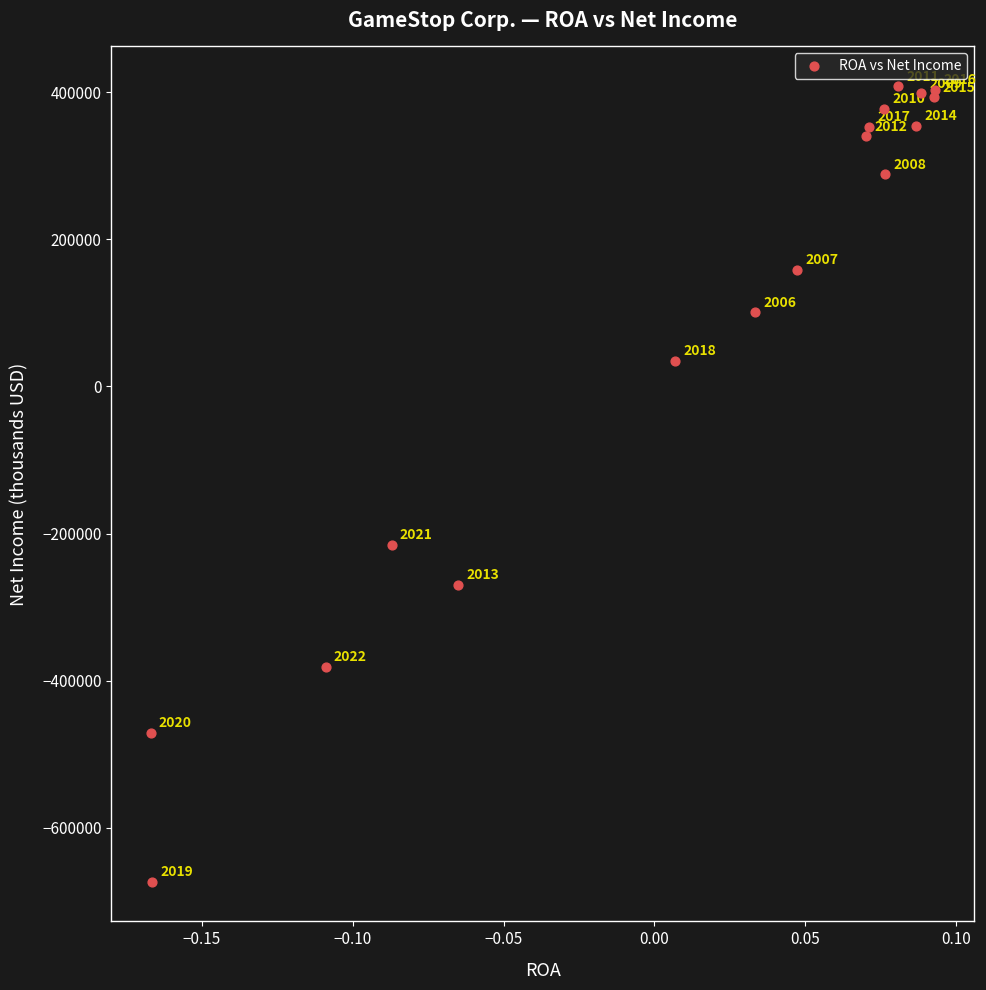

What Y value in the scatter plot is closest to -132500?

-215300